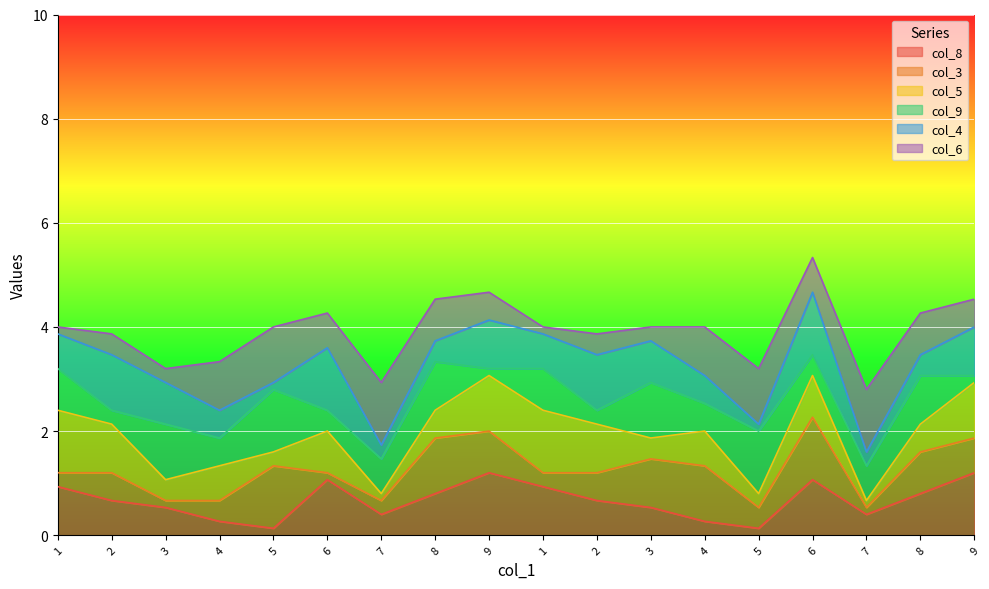

Reading left to right, what are all the values shown in this chart?

col_8: 7	5	4	2	1	8	3	6	9	7	5	4	2	1	8	3	6	9
col_3: 2	4	1	3	9	1	2	8	6	2	4	7	8	3	9	1	6	5
col_5: 9	7	3	5	2	6	1	4	8	9	7	3	5	2	6	1	4	8
col_9: 6	2	8	4	9	3	5	7	1	6	2	8	4	9	3	5	7	1
col_4: 5	8	6	4	1	9	2	3	7	5	8	6	4	1	9	2	3	7
col_6: 1	3	2	7	8	5	9	6	4	1	3	2	7	8	5	9	6	4